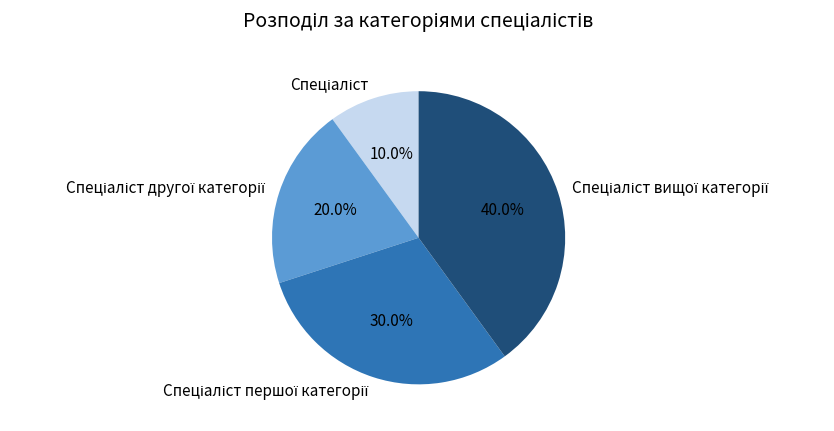

Is there any slice that represents more than half of the pie?

No